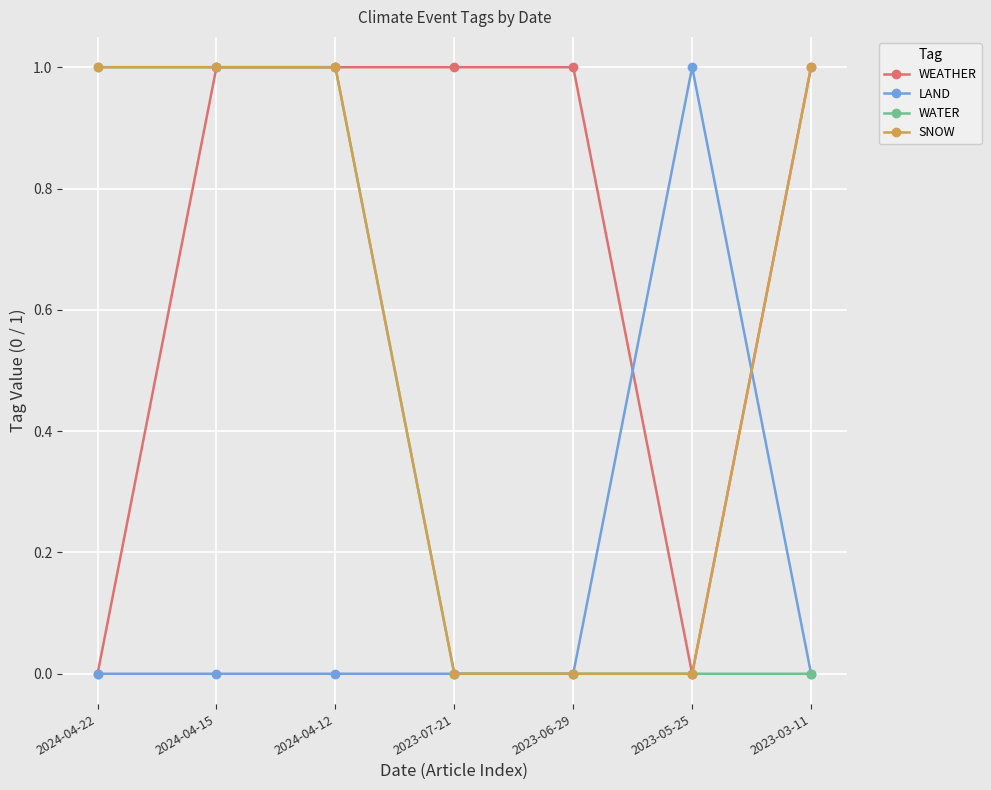

What is the total value across all series at 2024-04-12?

3